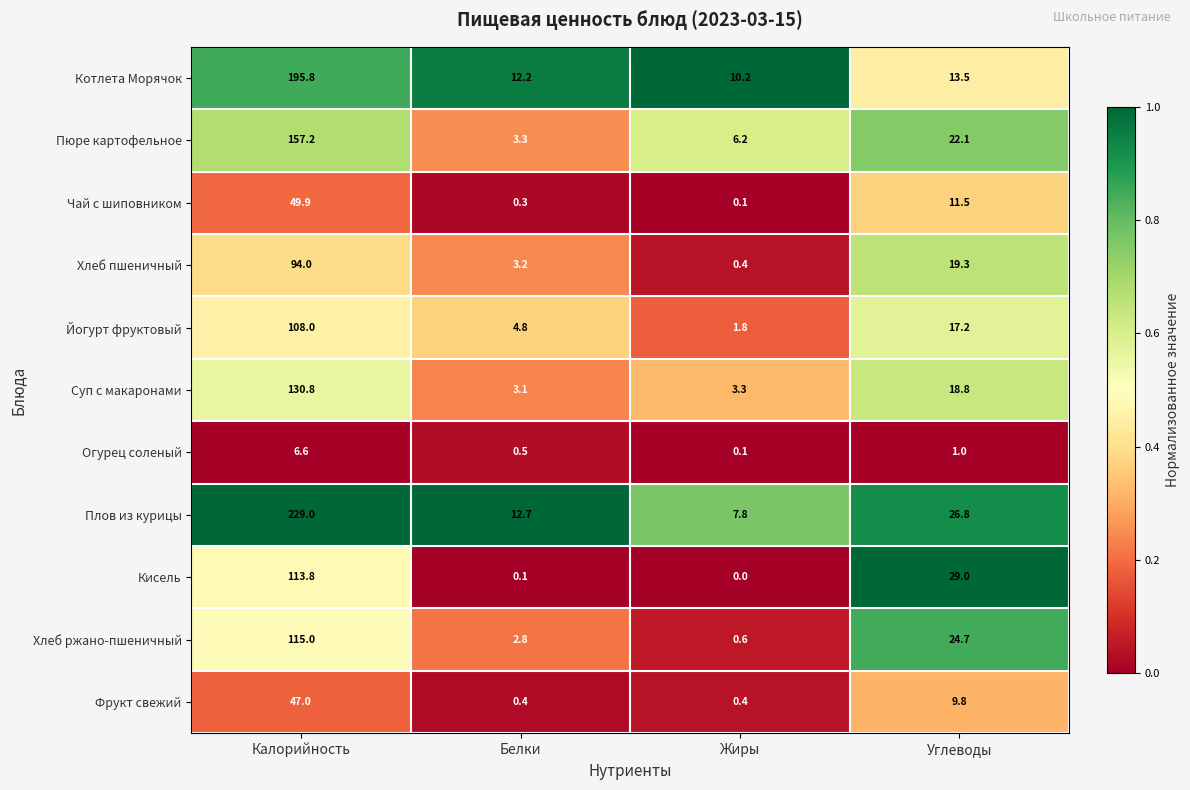

What is the minimum value for Суп с макаронами?

3.1